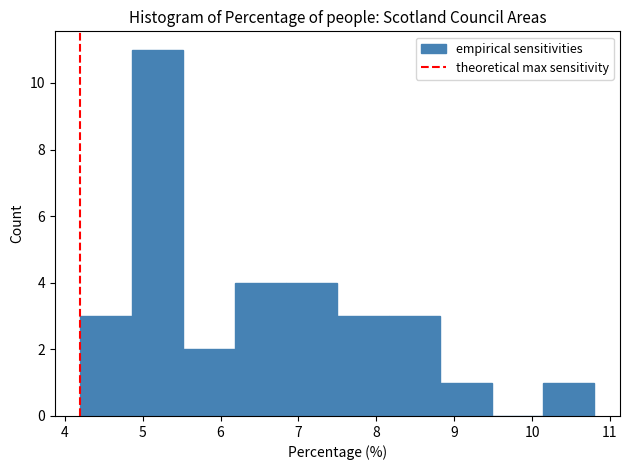

Reading left to right, list every bar in this chart as the range it spans on the x-axis followed by its height. Neither the bar edges nor the heights are printed on the chart, so give them approximately, as read against the axes.

4.20 to 4.86: 3
4.86 to 5.52: 11
5.52 to 6.18: 2
6.18 to 6.84: 4
6.84 to 7.50: 4
7.50 to 8.16: 3
8.16 to 8.82: 3
8.82 to 9.48: 1
9.48 to 10.14: 0
10.14 to 10.80: 1